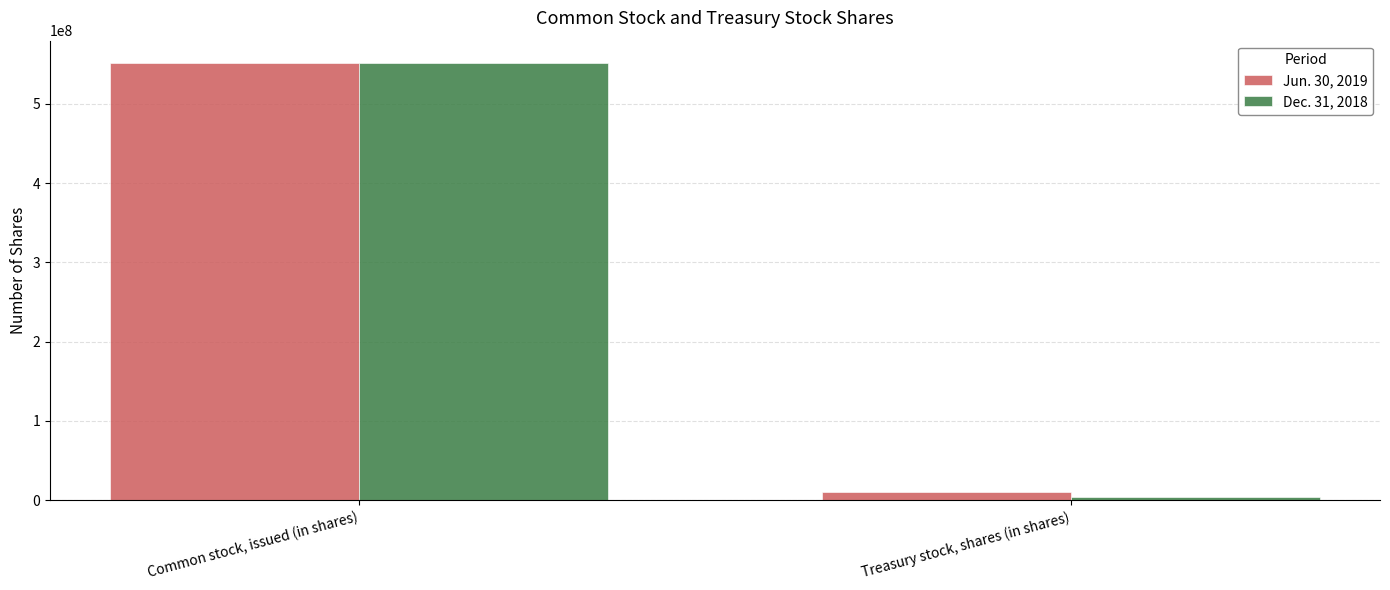

Which series has the widest spread of values?

Dec. 31, 2018